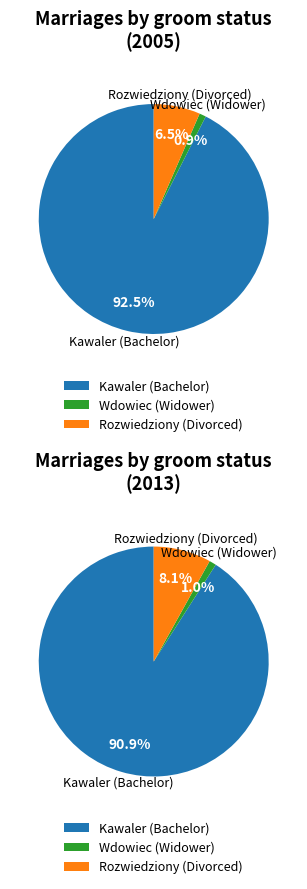

The 2012 slice represents 33% of the pie. True or false?

False